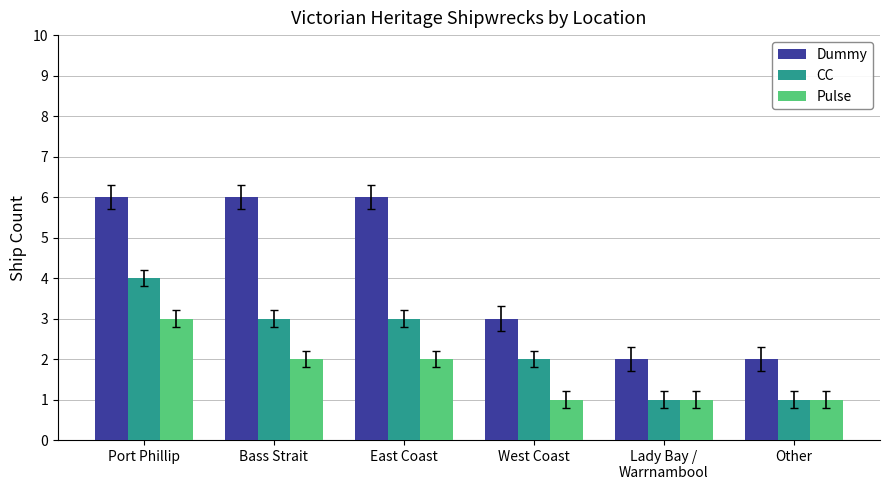

What is the label of the 2nd bar from the left?

Bass Strait